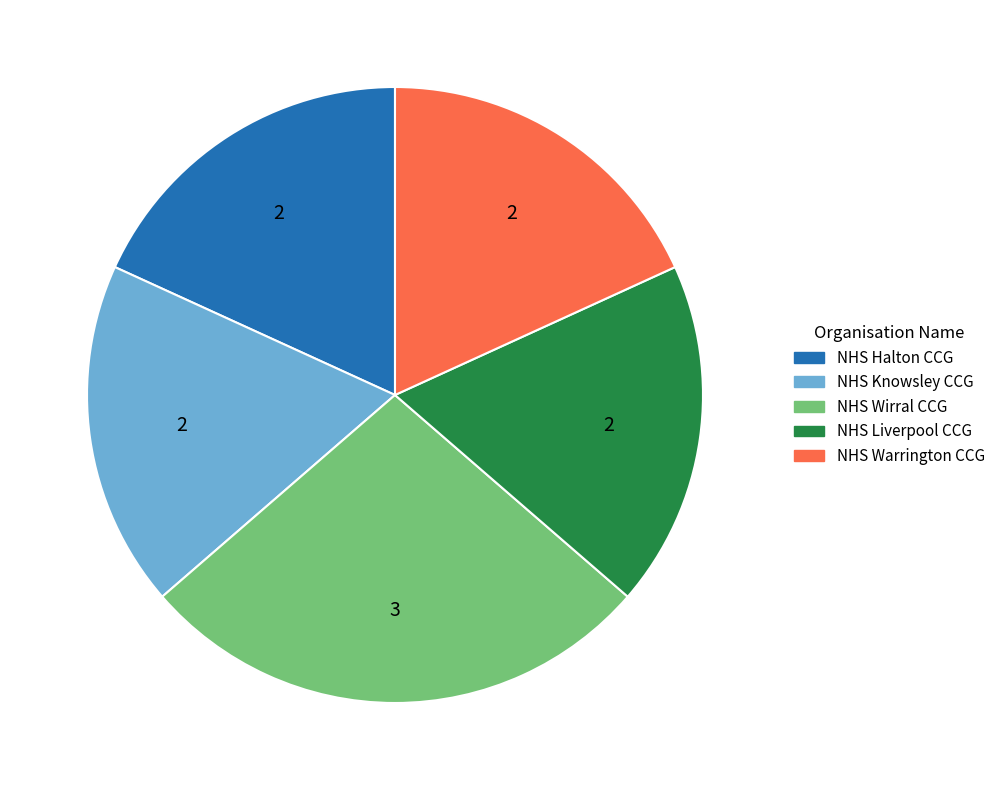

Is there a majority slice in this chart?

No